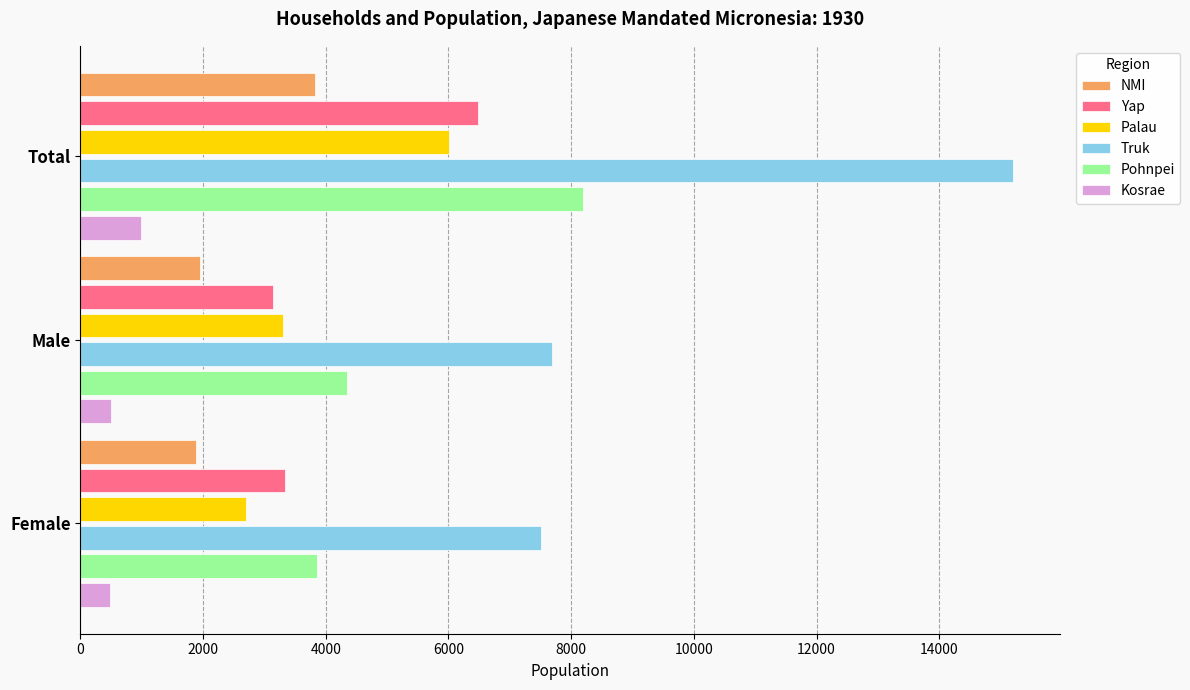

Which series has the largest range (max minus min)?

Truk